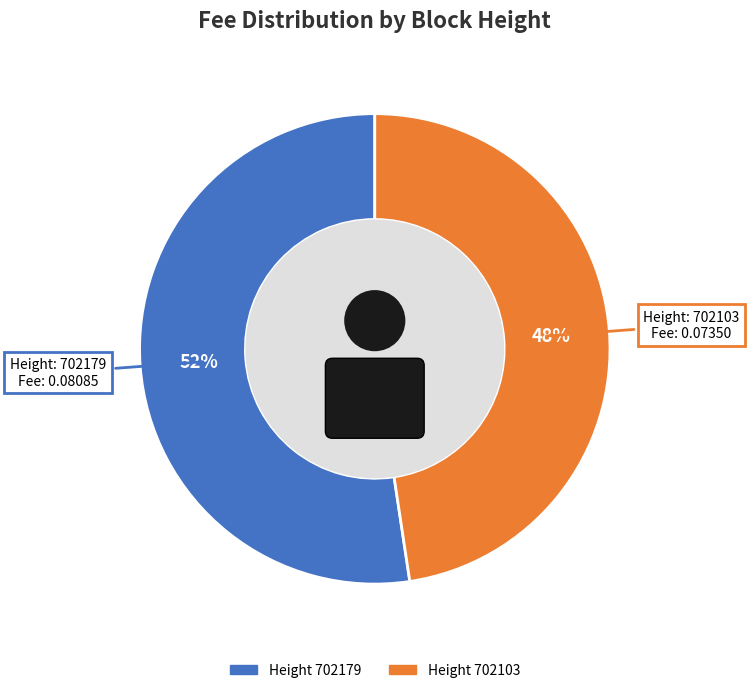

To the nearest percent, what is the combined percentage of 702179 and 702103?

100%